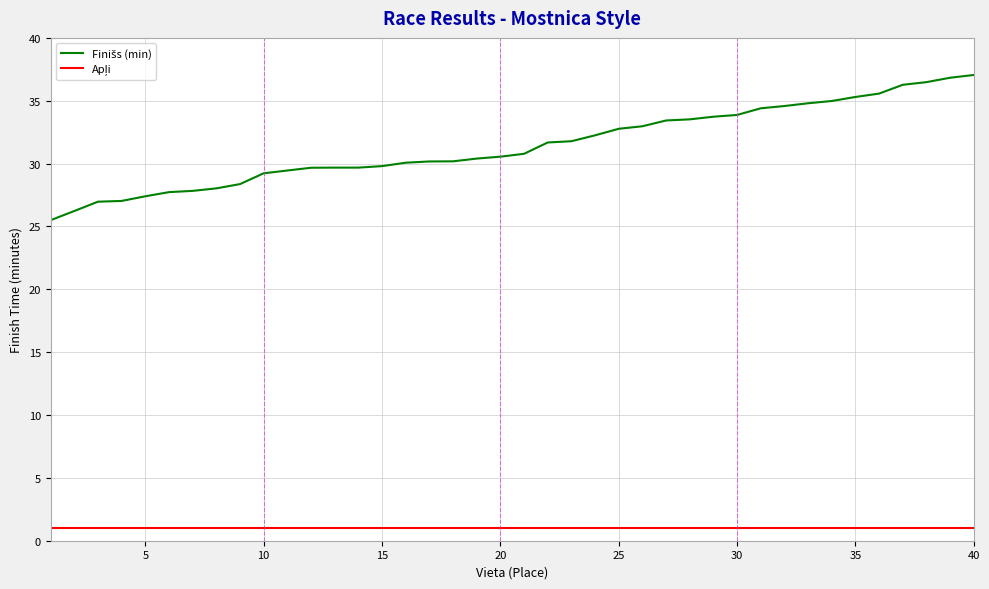

What is the difference between the second highest and minimum values in the Finišs (min) series?

11.3